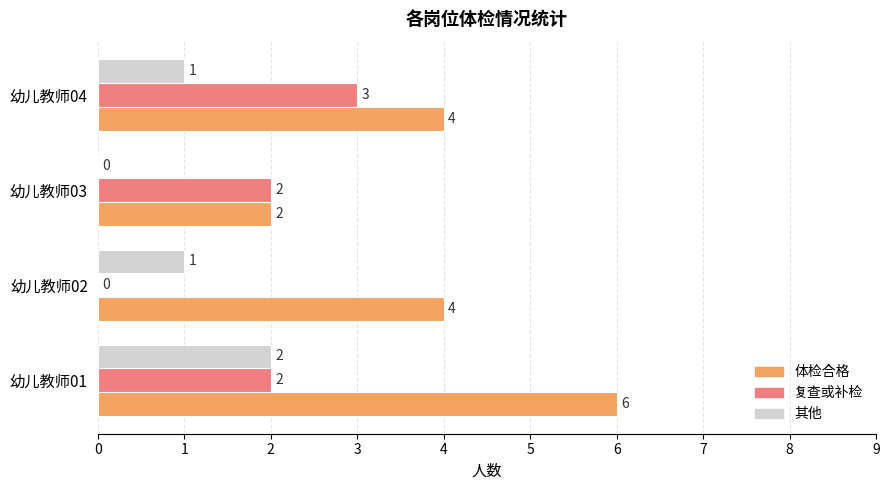

Which category has the highest value in the 复查或补检 series?

幼儿教师04